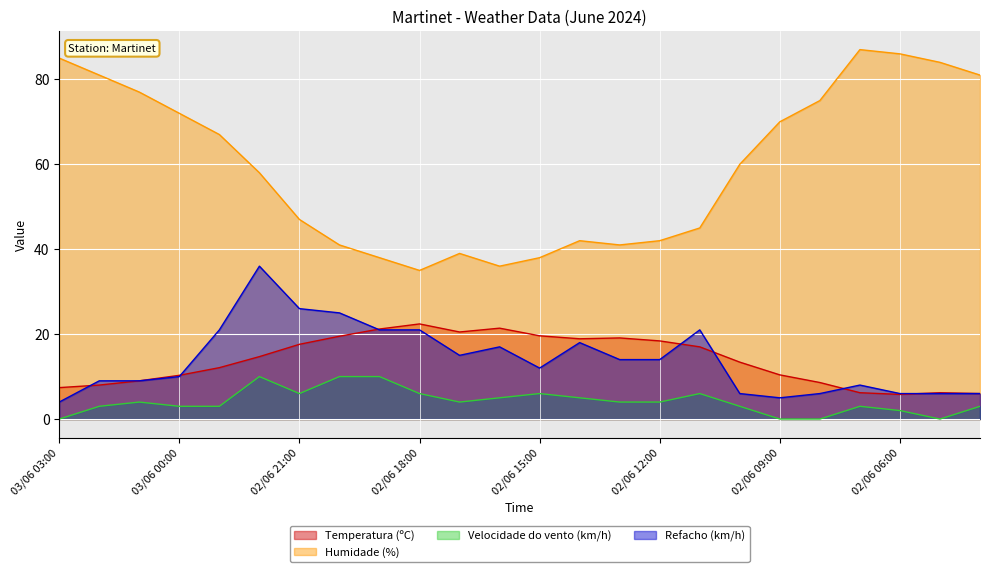

At which category does Humidade (%) reach its first local peak?

02/06 17:00